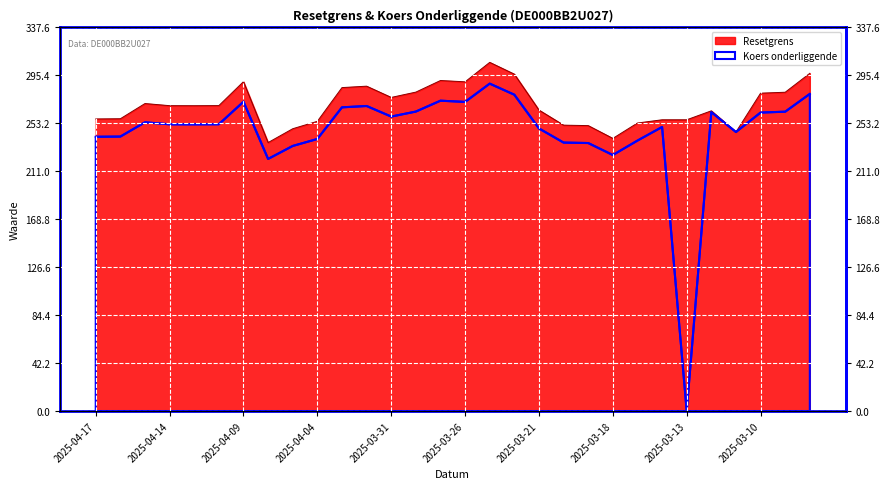

What is the value of the Resetgrens point at the 20th from the left?

251.6